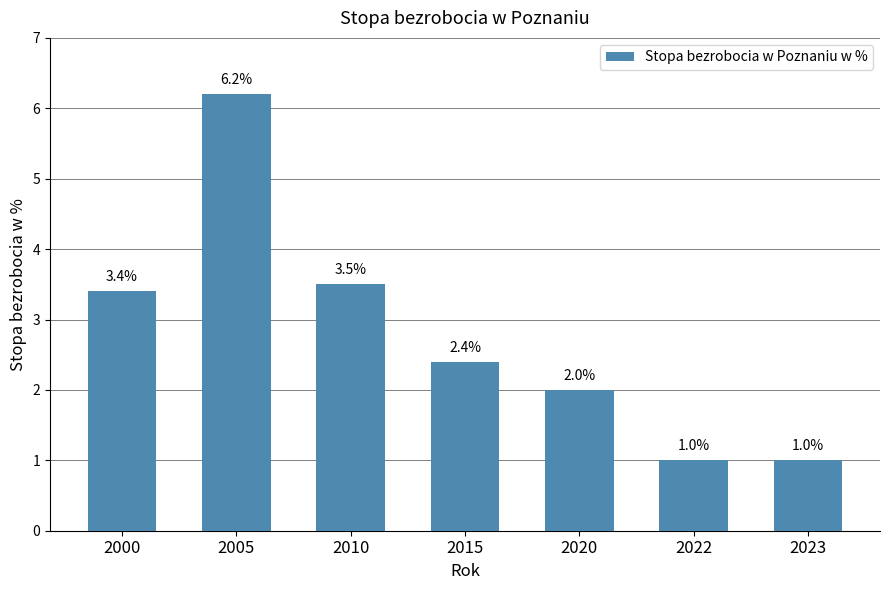

The chart shows a value of 0.6 at 2022. True or false?

False